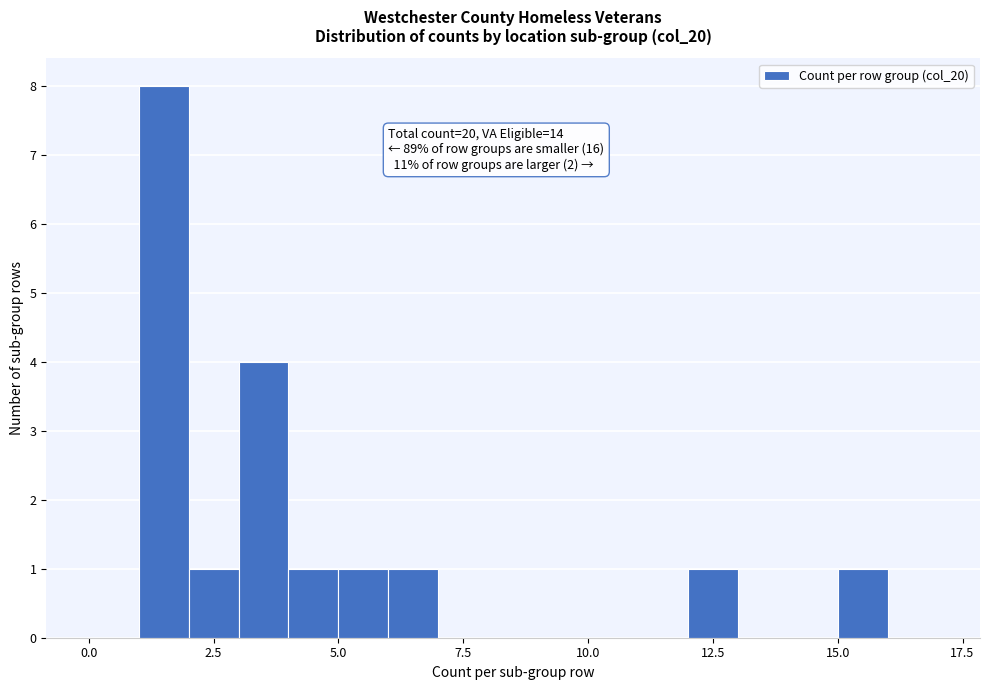

Read against the x-axis, roughly where is the centre of the tallest bar?

1.5